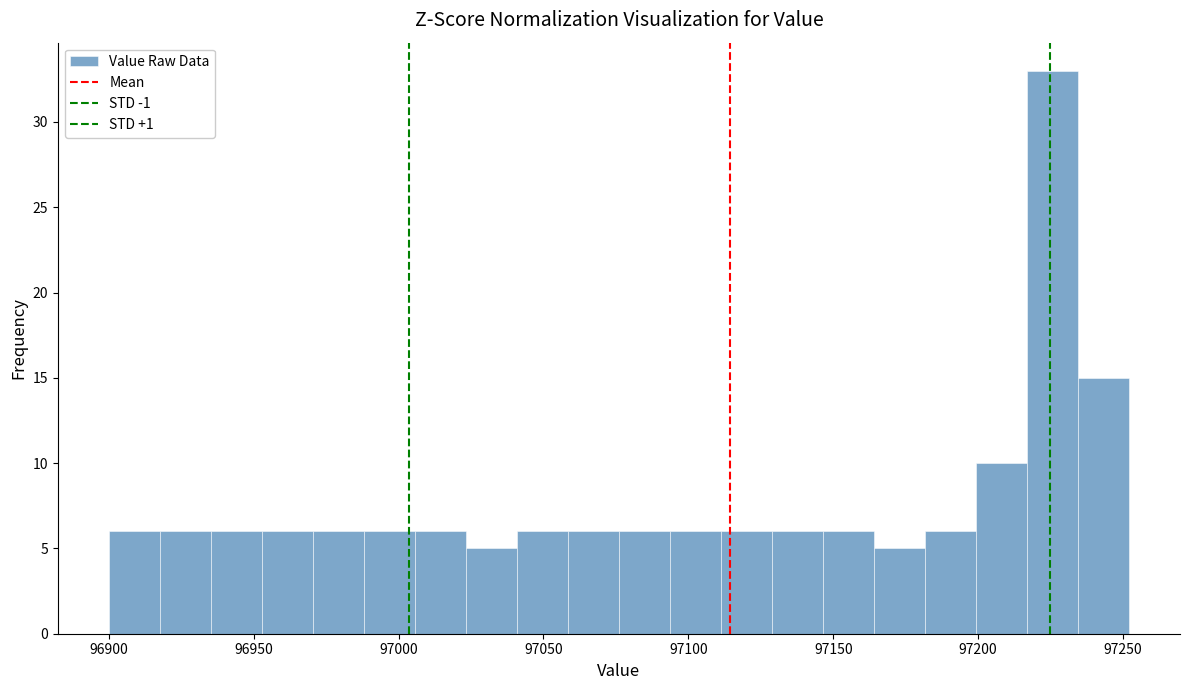

Read against the x-axis, roughly where is the centre of the tallest bar?

97225